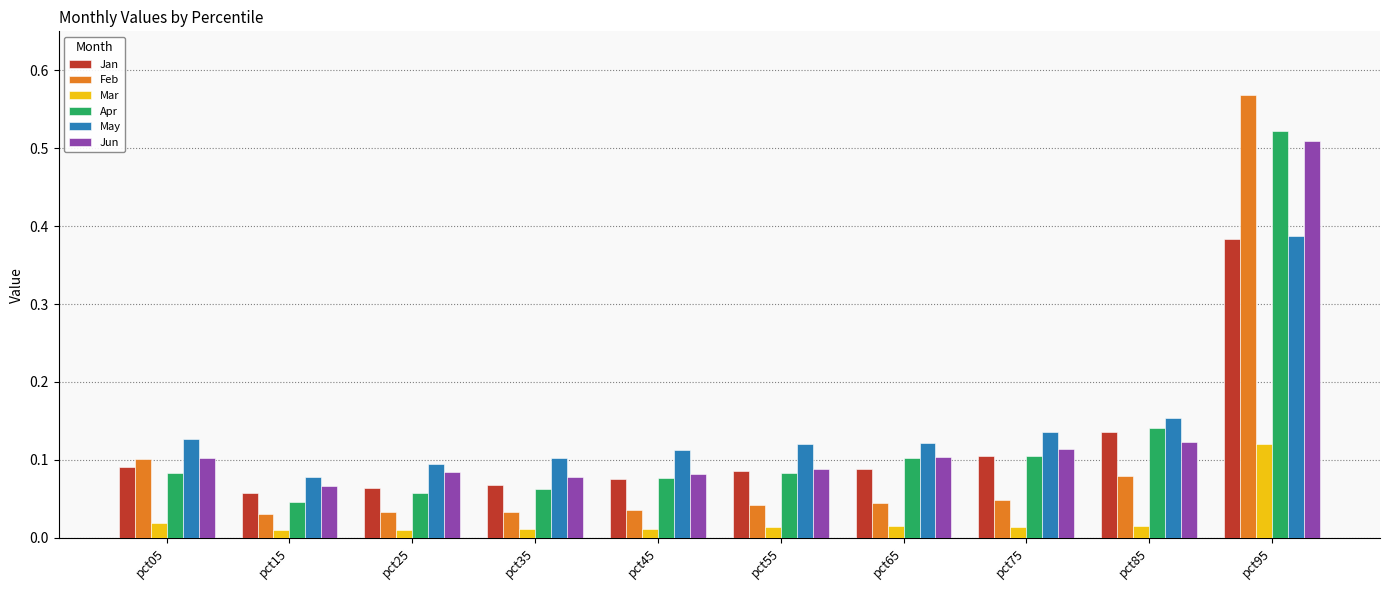

Which series has the largest range (max minus min)?

Feb